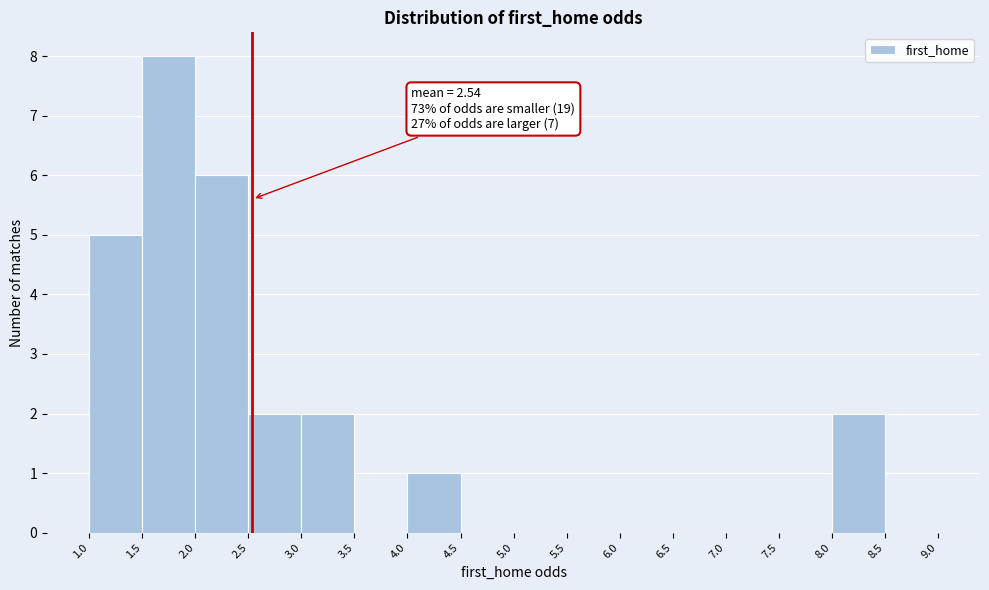

Over which range of the x-axis is the bar tallest?

1.5 to 2.0